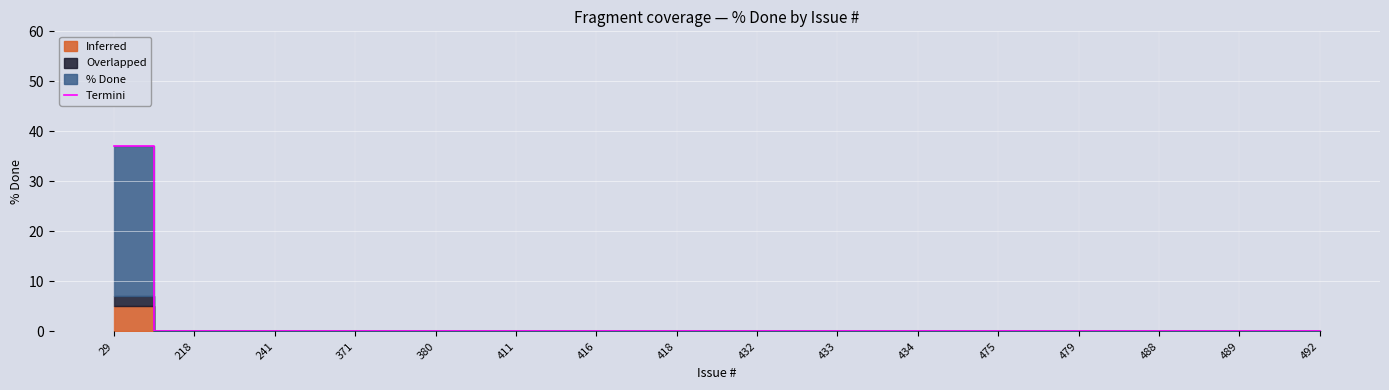

True or false: the data shows 0 at 488.

True